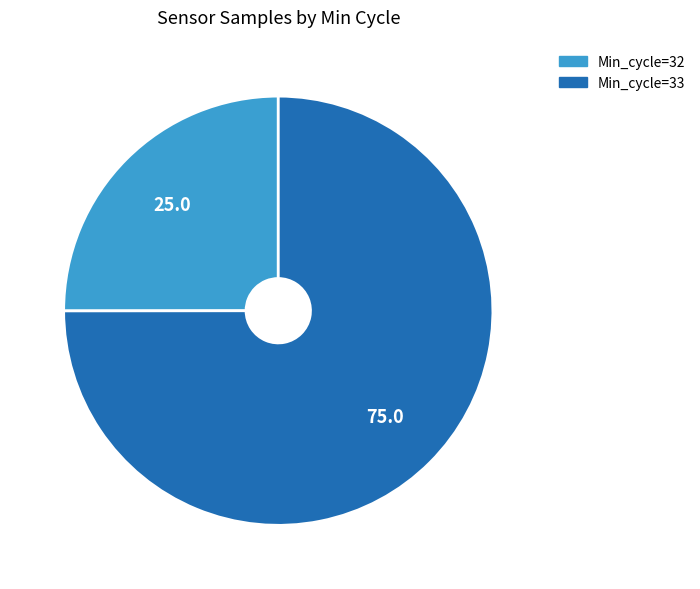

How many segments does this pie chart have?

2